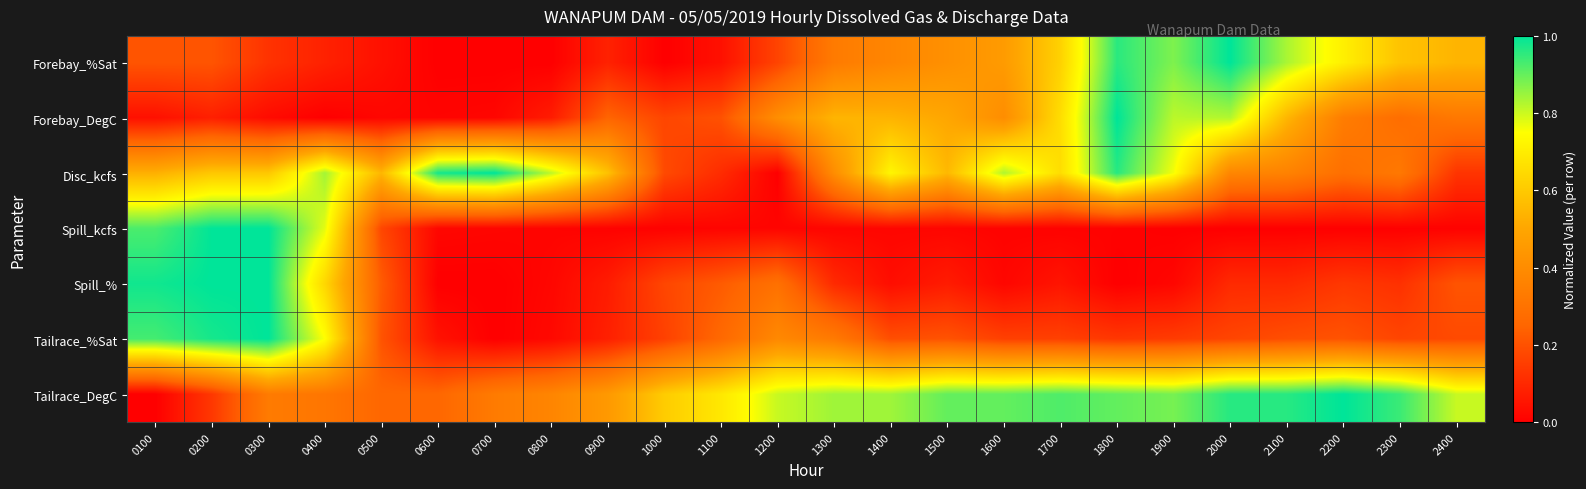

What is the total value across all series at 1200?

2.1